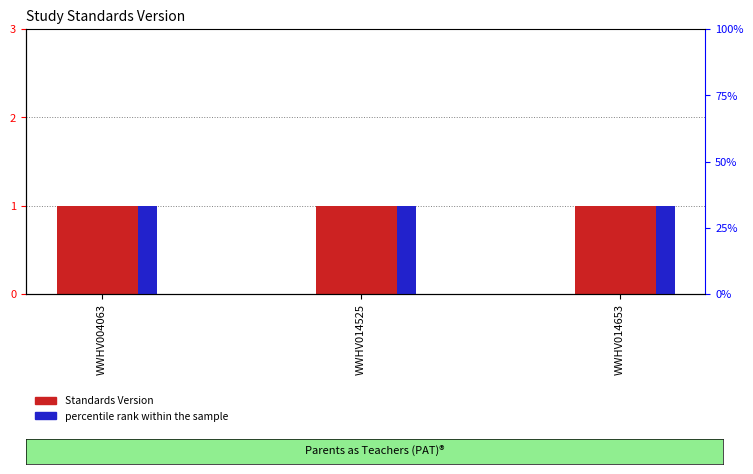

What is the spread (max minus min) of values at WWHV004063?

32.3